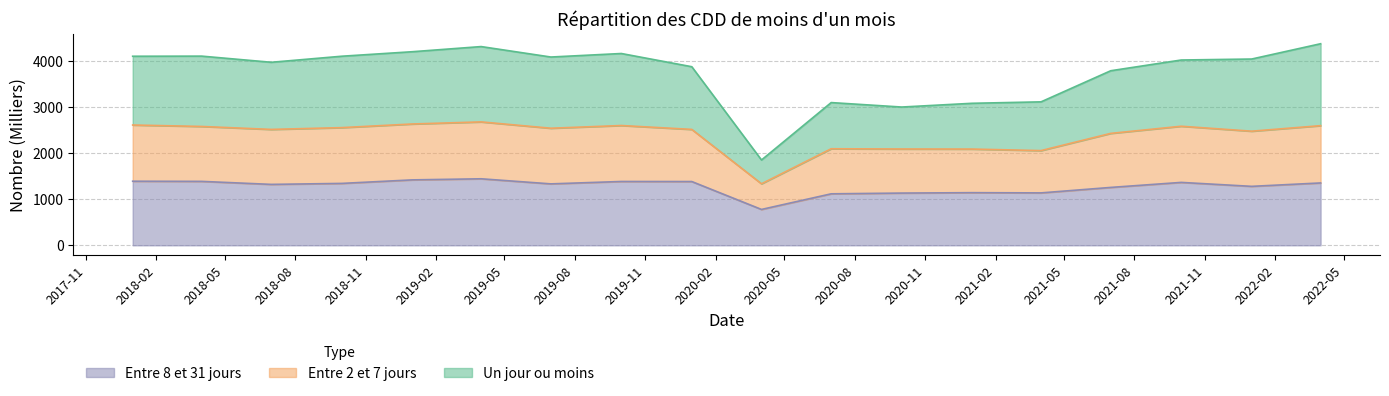

List the labels in order of Entre 8 et 31 jours value, largest first.

2019-04, 2019-01, 2018-01, 2018-04, 2019-10, 2020-01, 2021-10, 2022-04, 2018-10, 2019-07, 2018-07, 2022-01, 2021-07, 2021-01, 2021-04, 2020-10, 2020-07, 2020-04